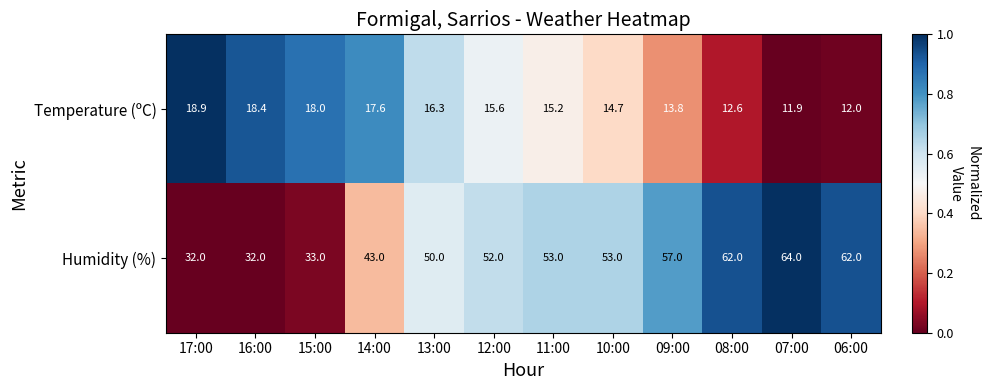

Which category has the lowest value across all series?

07:00